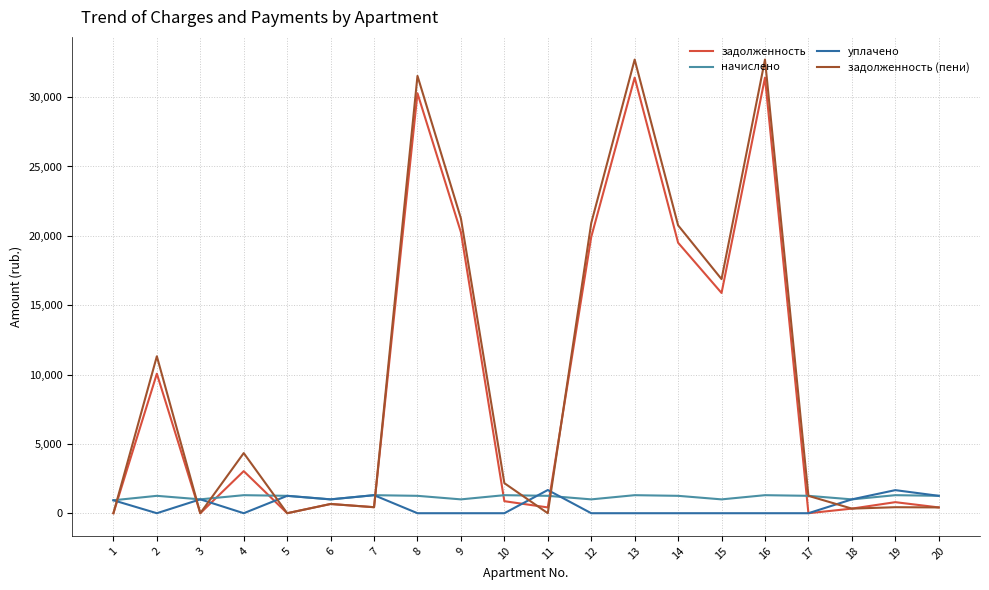

How many categories are shown in the chart?

20